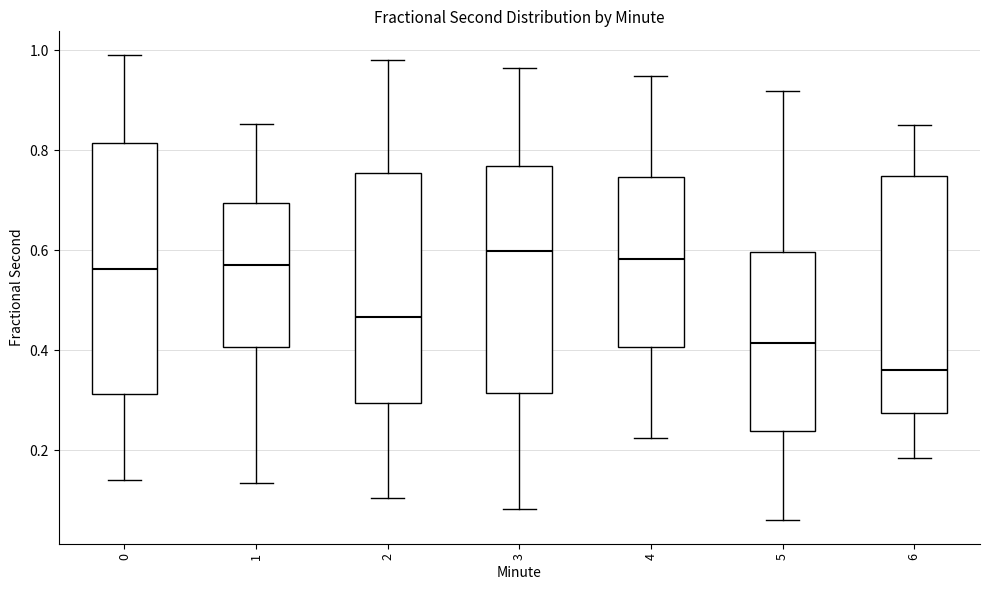

Where does the median line of the box at x = 6 sit on the y-axis? The values are not printed on the chart, so give them approximately, as read against the axis.

0.36